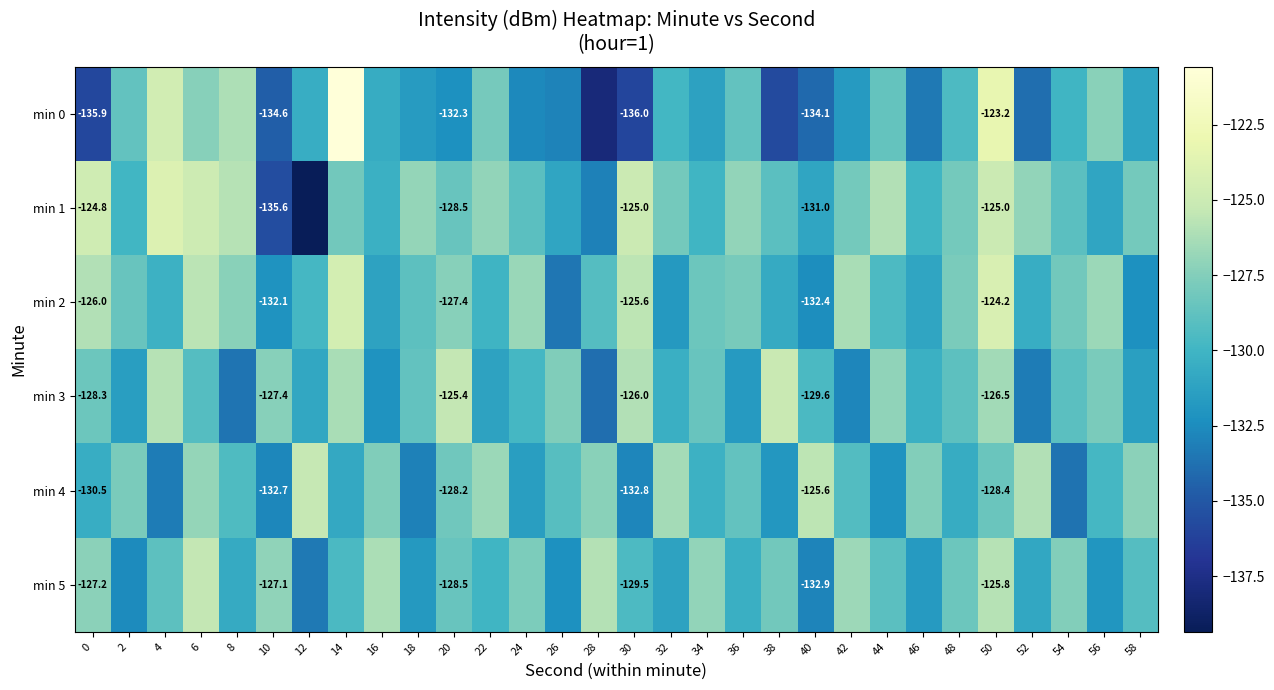

At how many categories does at least one series exceed -131?

30